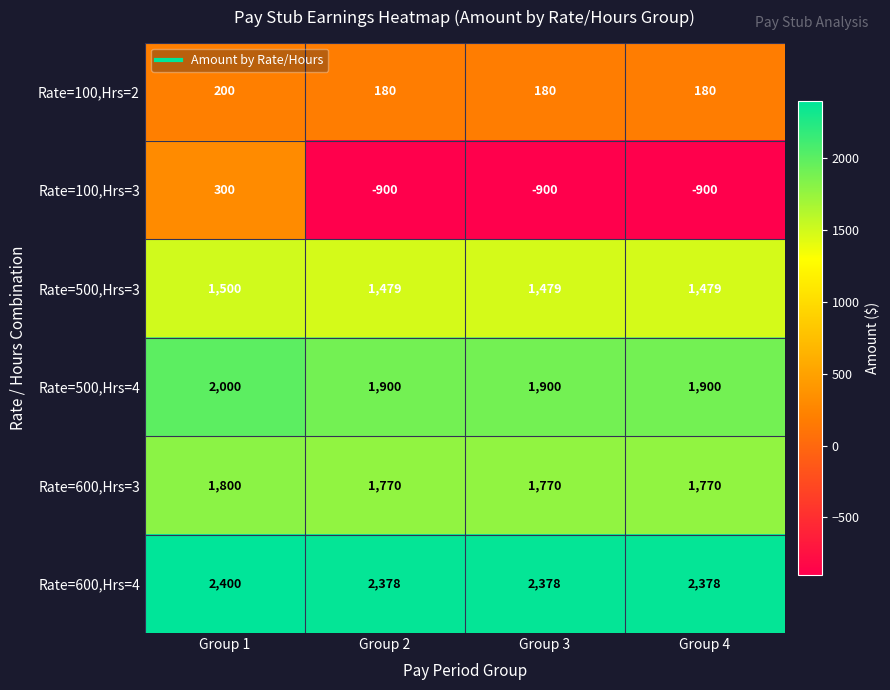

What is the maximum value for Rate=600,Hrs=4?

2400